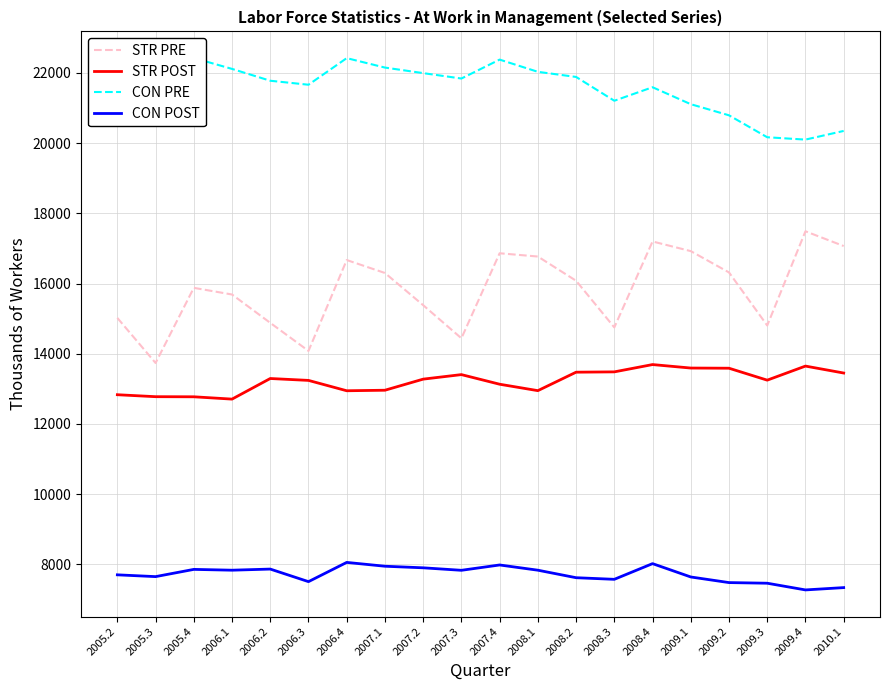

At which category does the chart reach its minimum across all series?

2009.4